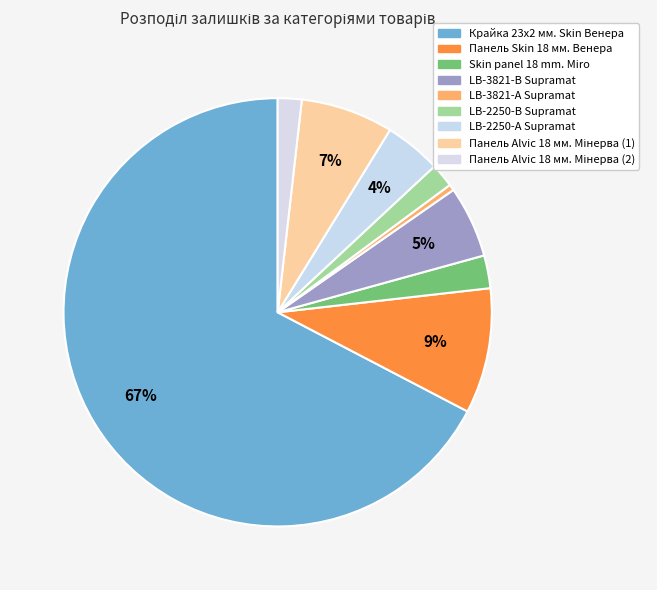

Is LB-2250-В Supramat the majority of the pie?

No